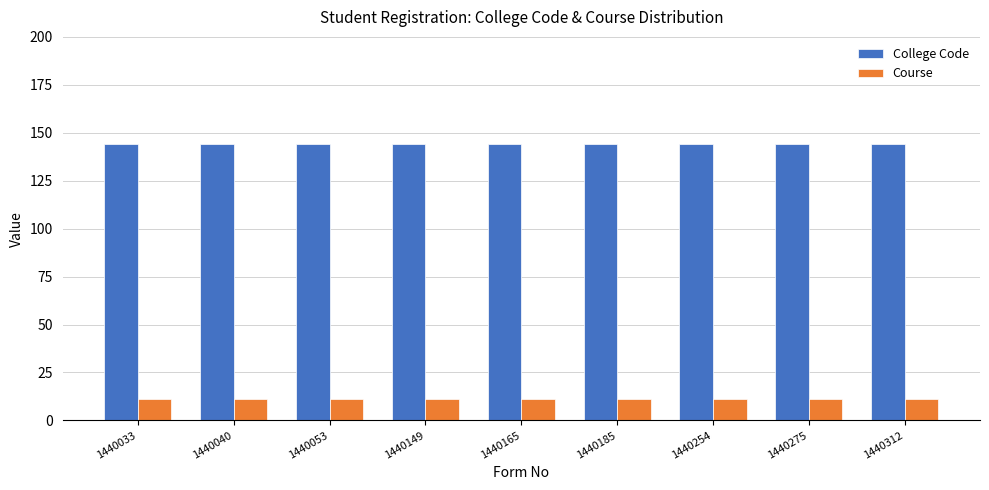

At how many categories does at least one series exceed 54?

9